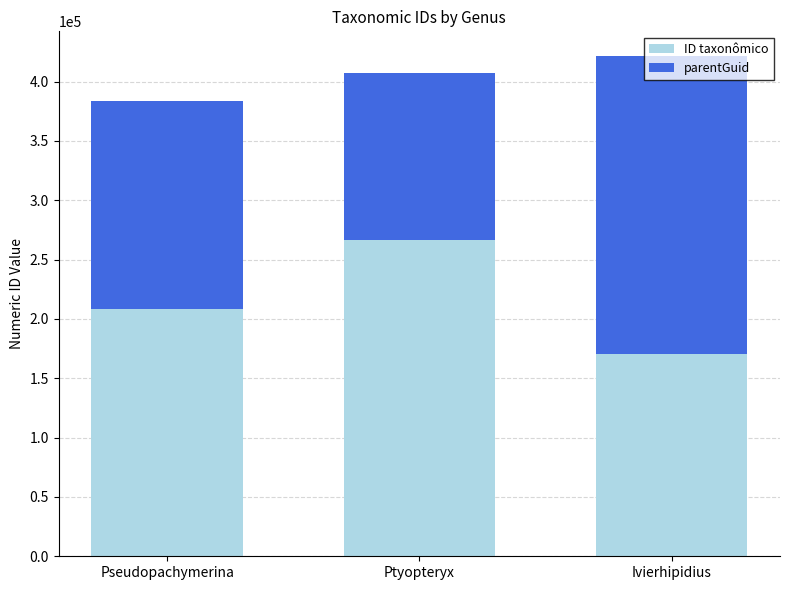

What is the average value of the ID taxonômico series?

215077